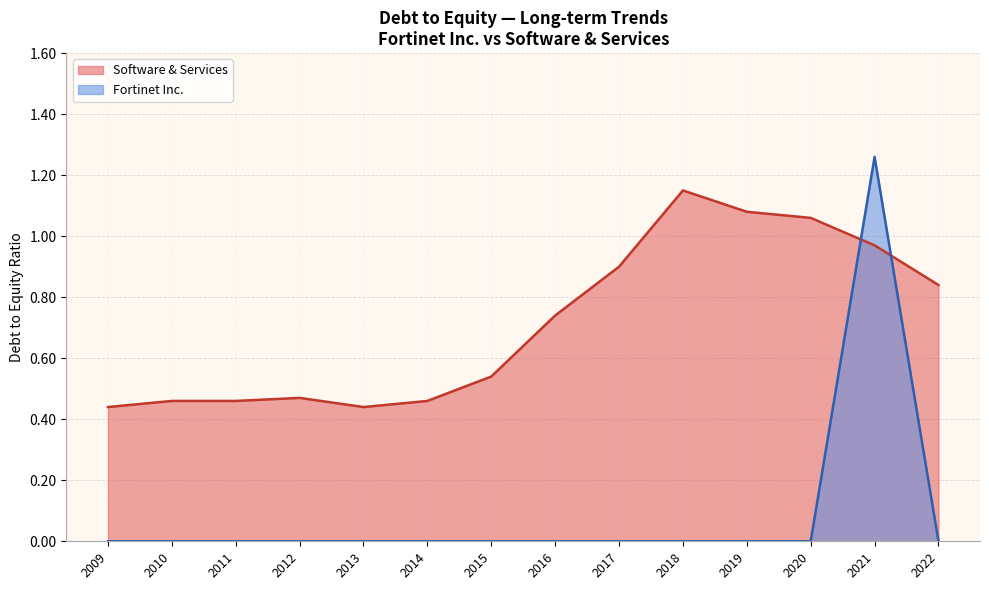

At which label does Software & Services reach its peak?

2018